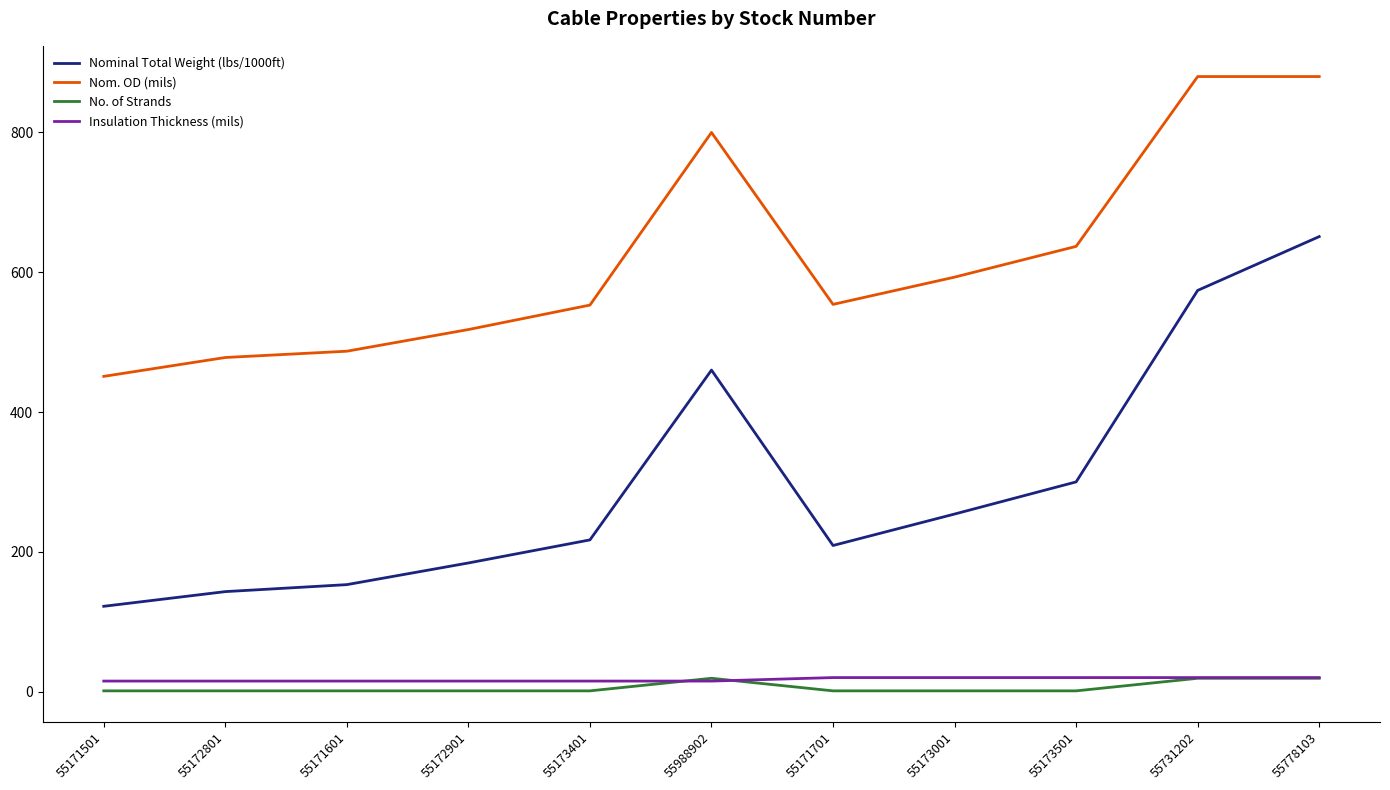

What position from the right is 55171601?

9